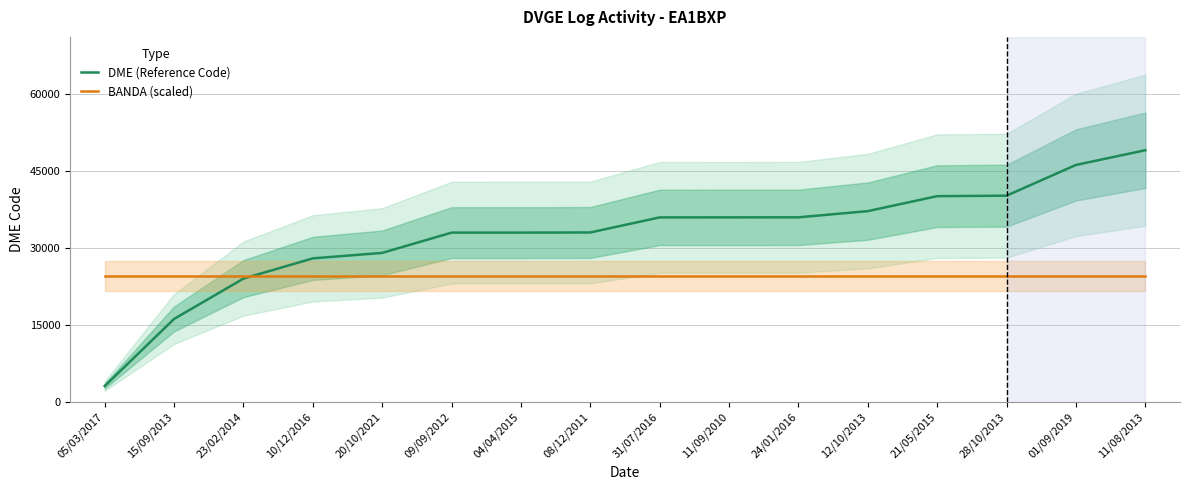

Reading left to right, list all the values displayed in this chart.

DME (Reference Code): 3132.0	16212.0	24074.0	28017.0	29084.0	33033.0	33034.0	33066.0	36004.0	36009.0	36016.0	37226.0	40143.0	40234.0	46228.0	49093.0
BANDA (scaled): 24546.5	24546.5	24546.5	24546.5	24546.5	24546.5	24546.5	24546.5	24546.5	24546.5	24546.5	24546.5	24546.5	24546.5	24546.5	24546.5